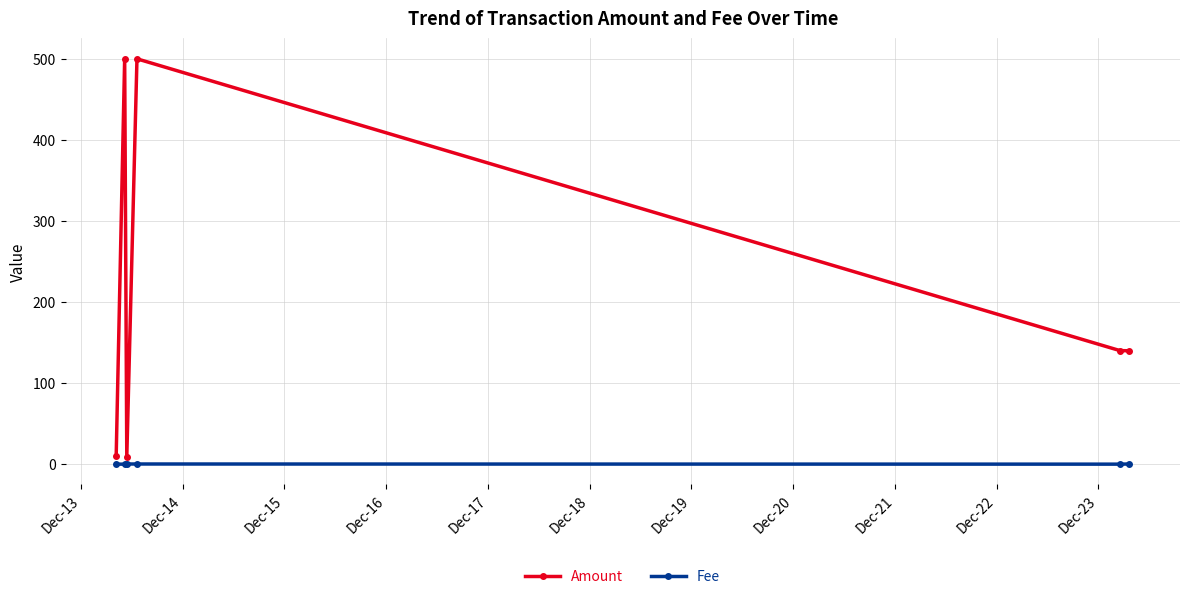

Which series has the largest range (max minus min)?

Amount